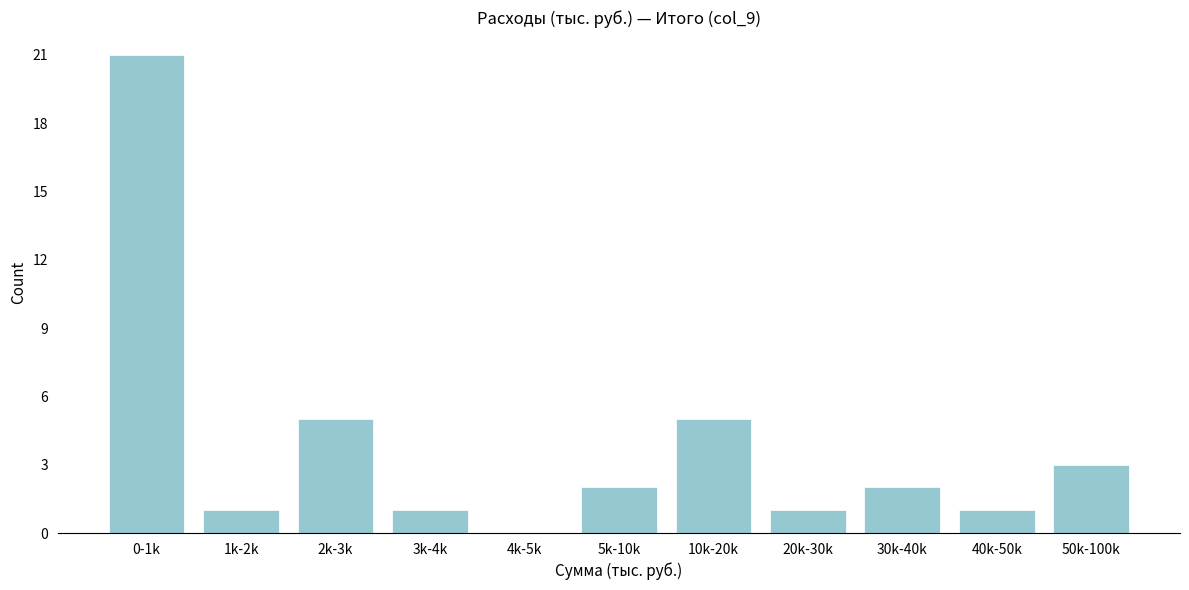

Reading left to right, extract all data points from this chart.

0-1k=21	1k-2k=1	2k-3k=5	3k-4k=1	4k-5k=0	5k-10k=2	10k-20k=5	20k-30k=1	30k-40k=2	40k-50k=1	50k-100k=3